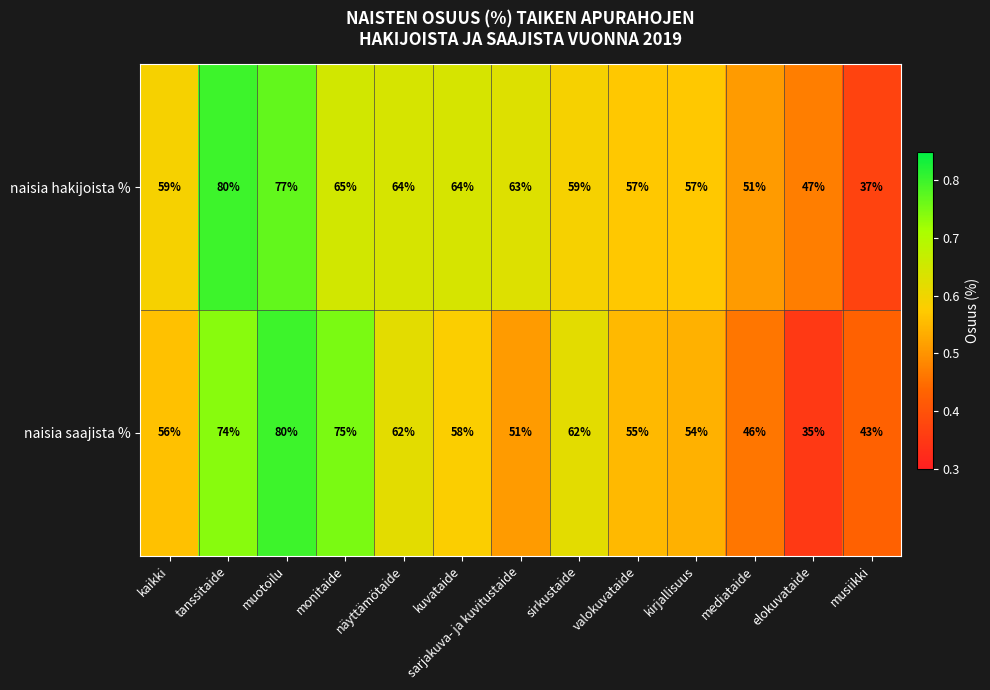

Which series has the largest range (max minus min)?

naisia saajista %